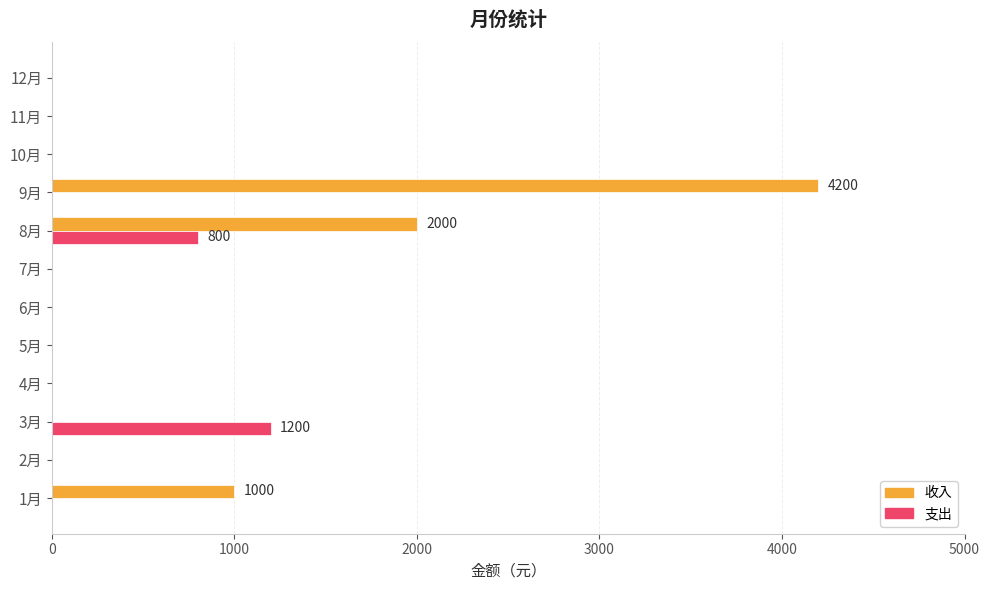

The value of 支出 at 1月 is -608. True or false?

False